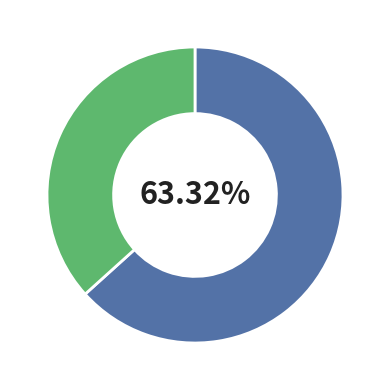

Is there a majority slice in this chart?

Yes